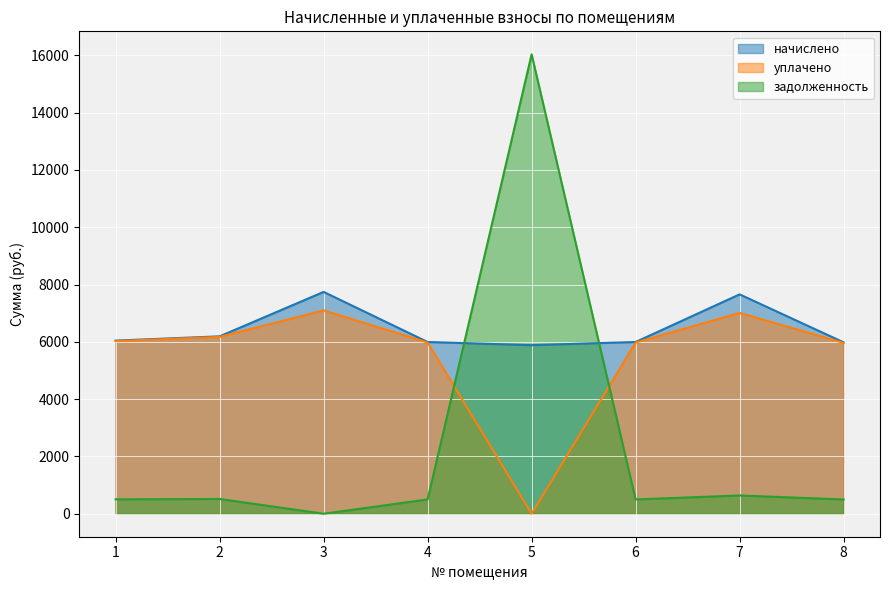

How many interior local valleys does the уплачено series have?

1